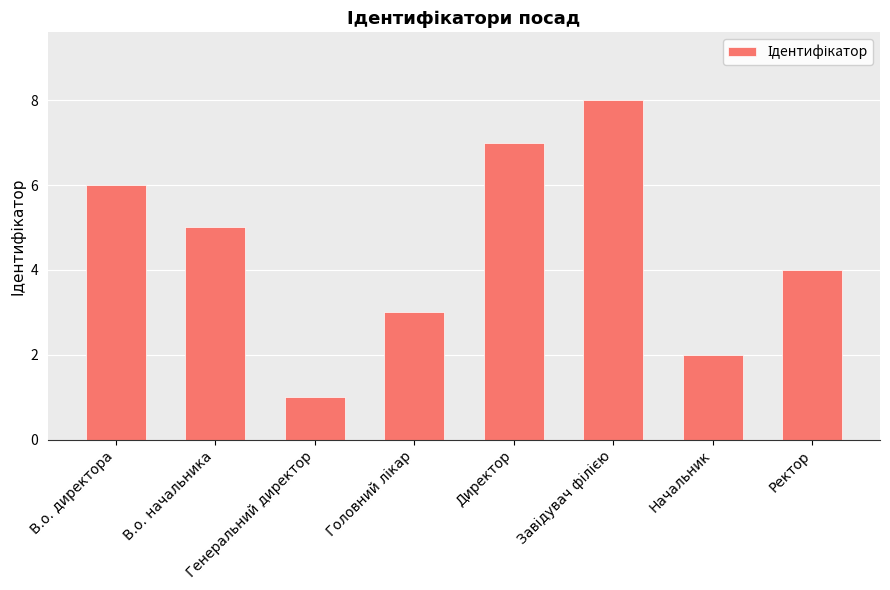

What is the ratio of the value at В.о. директора to the value at В.о. начальника?

1.2